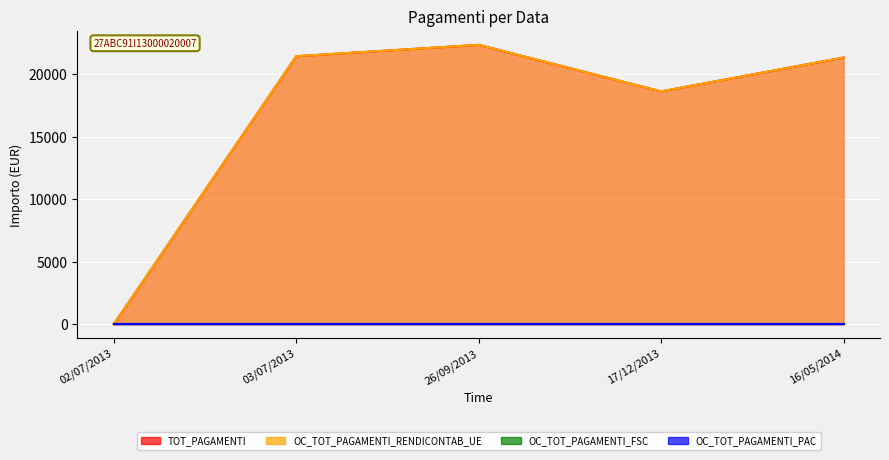

True or false: TOT_PAGAMENTI has a value of 22346.8 at 26/09/2013.

True